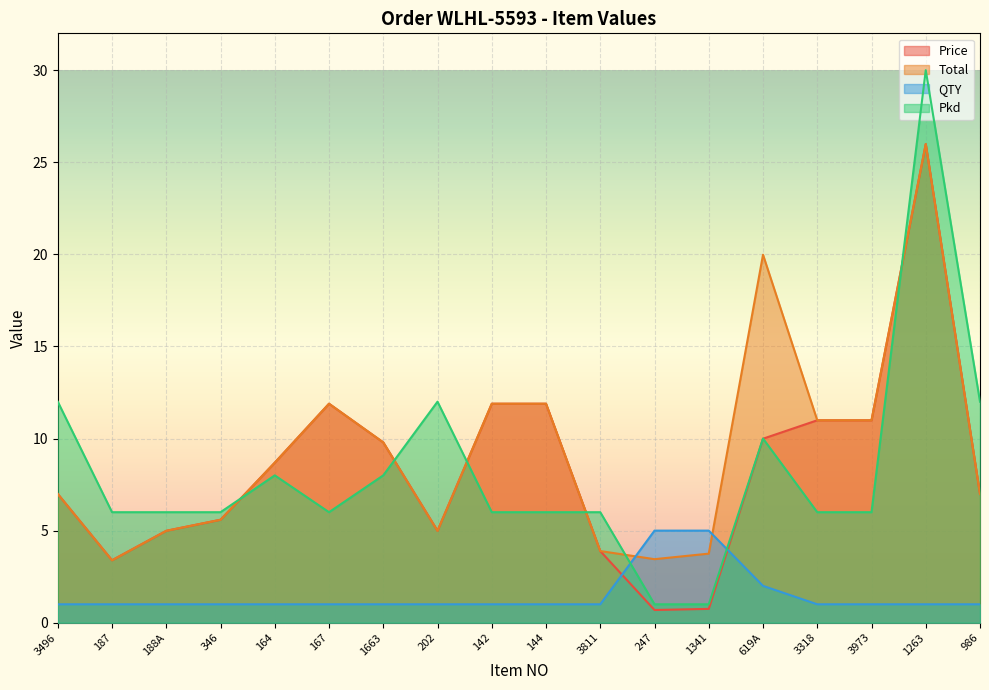

What is the sum of the Pkd values at 3318 and 167?

12.0